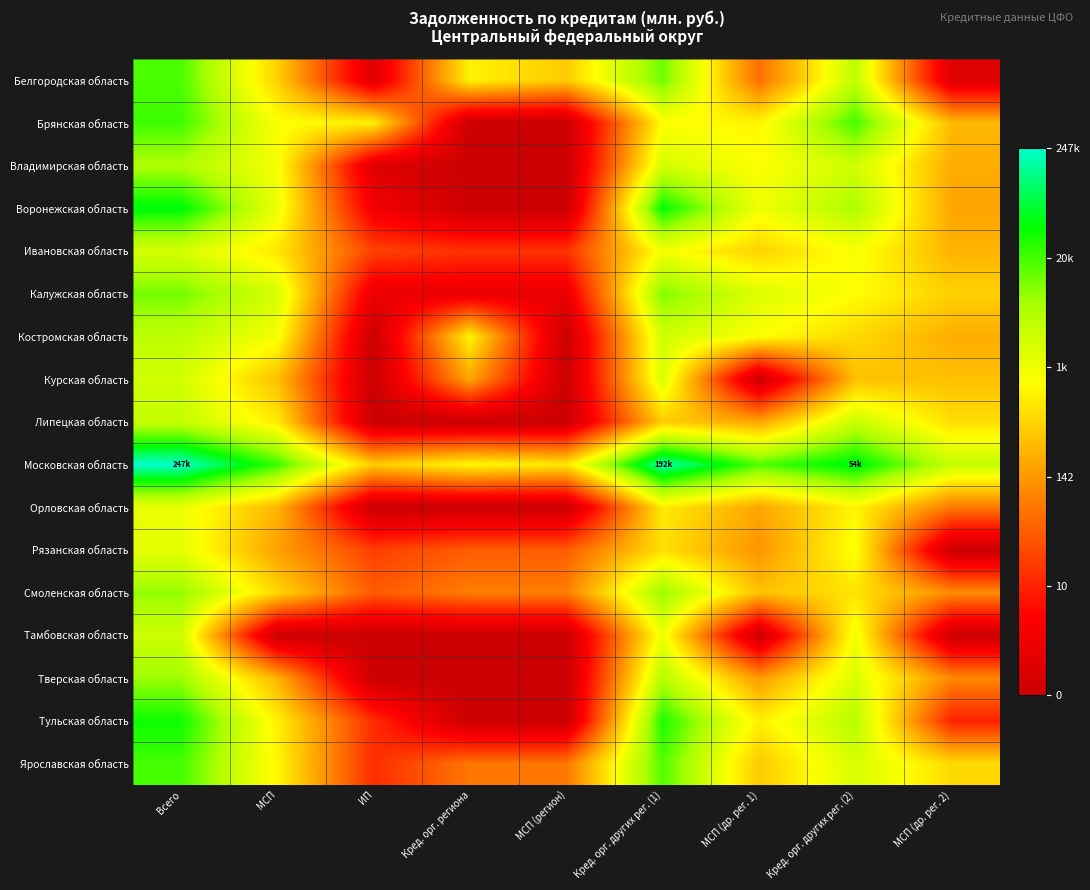

Count the number of categories in the chart.

9